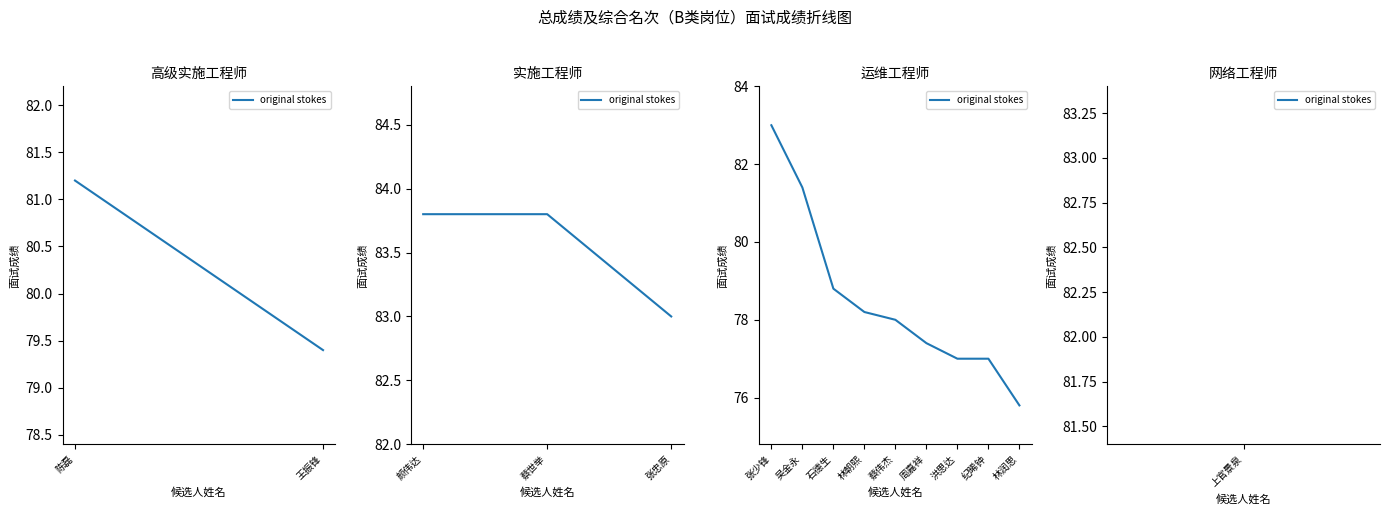

How many lines are shown in the chart?

1